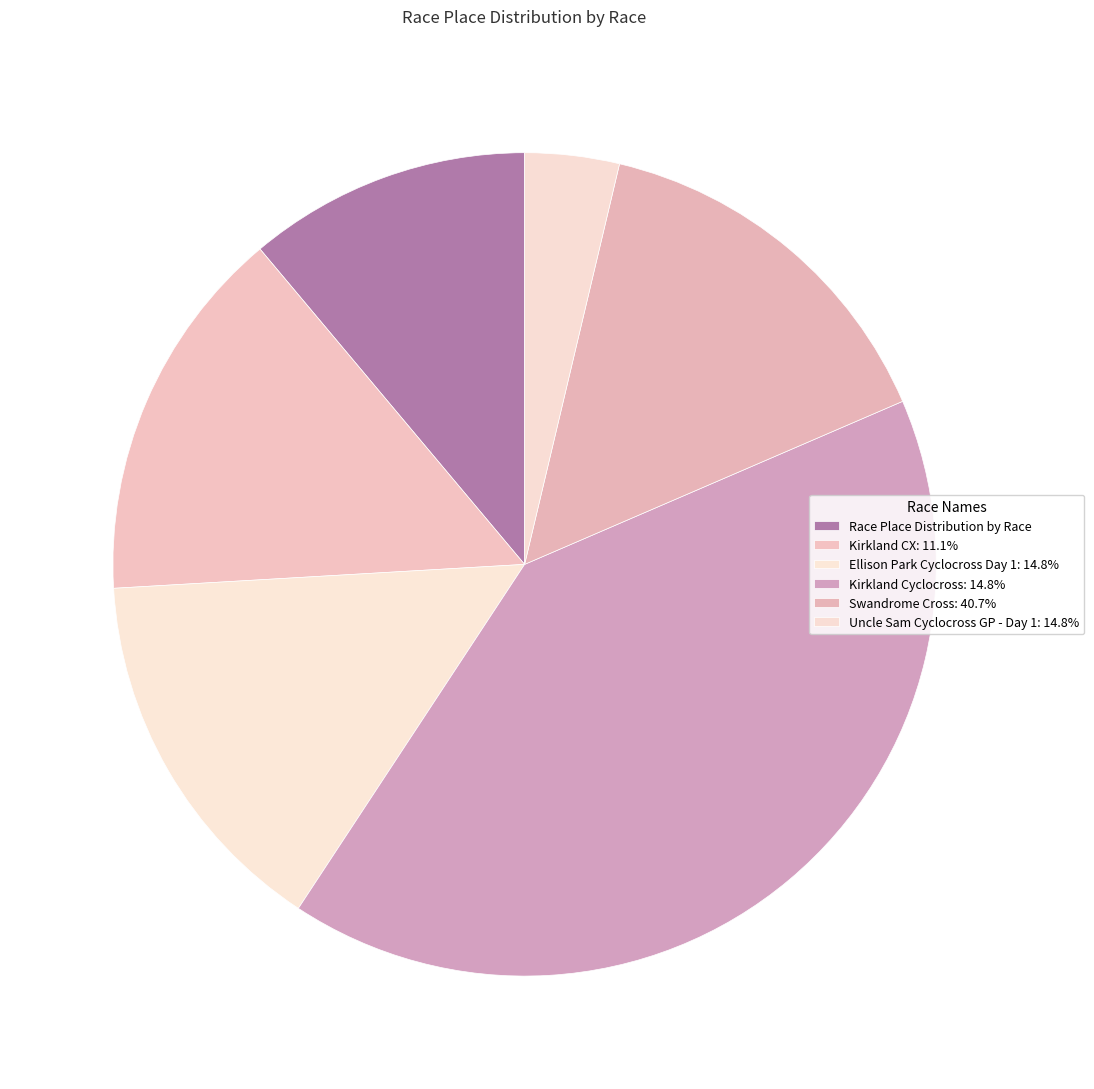

Which slice is the largest?

Swandrome Cross